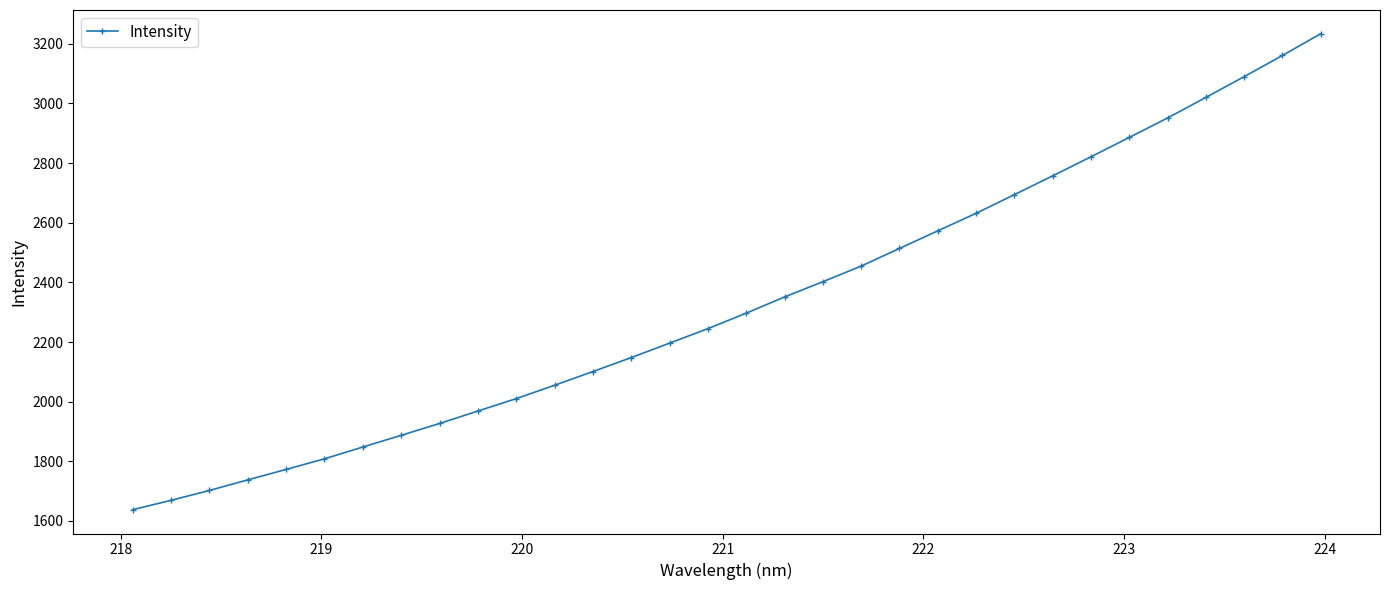

Count the number of categories in the chart.

32